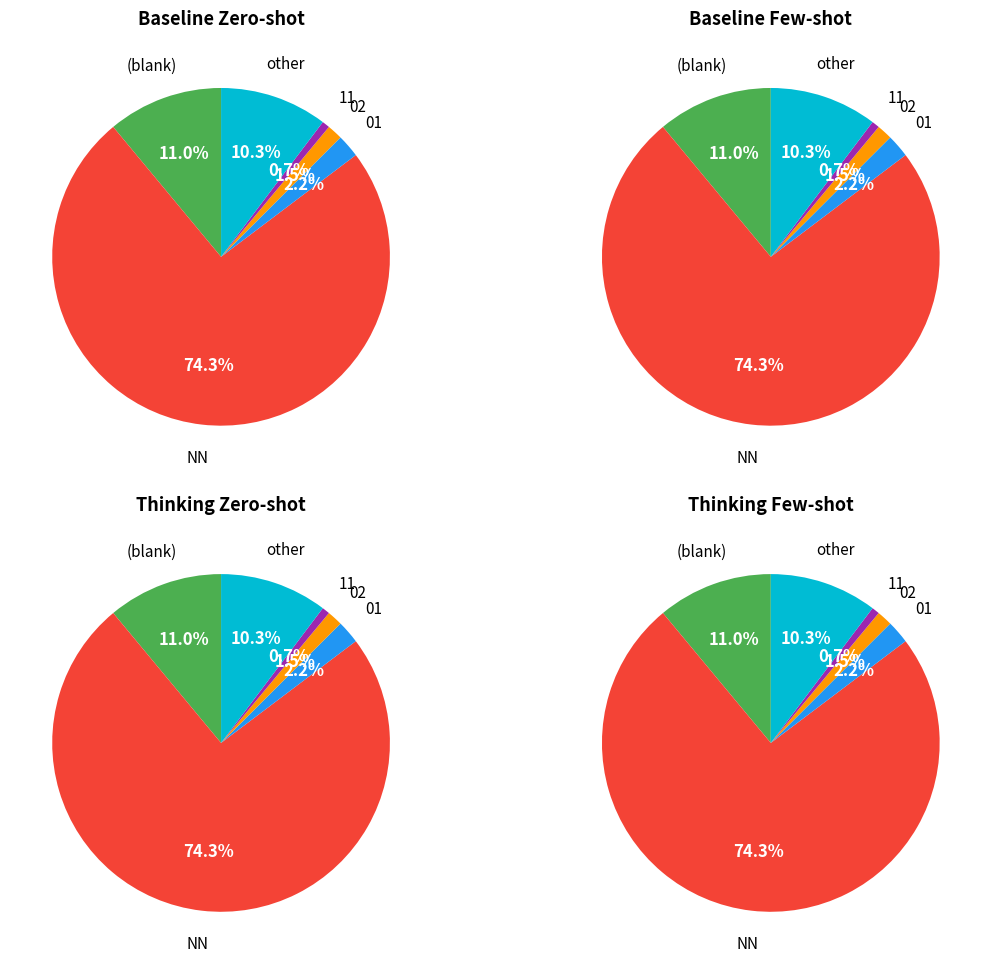

What percentage is the NN slice, to the nearest percent?

74%